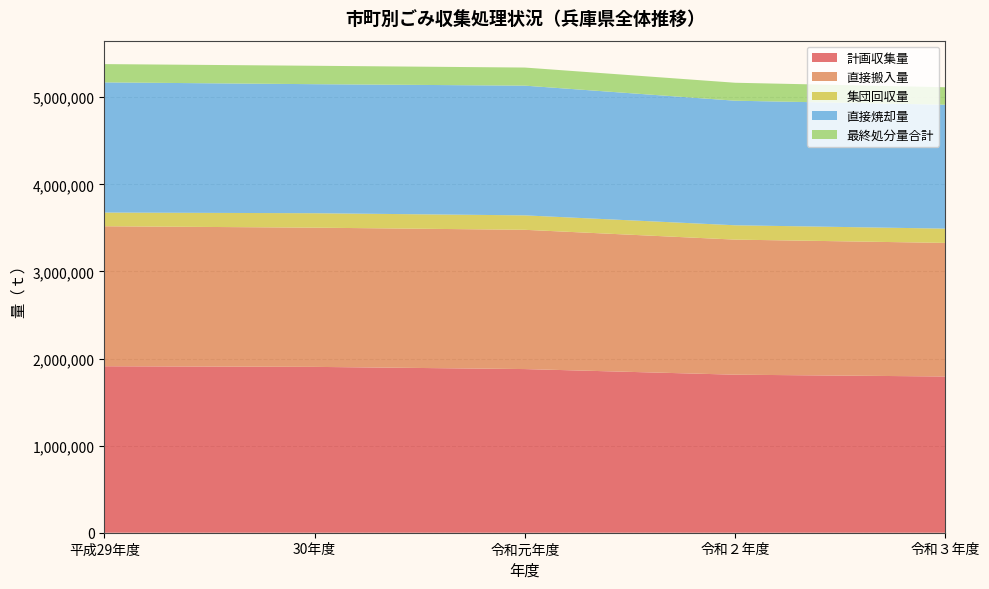

Reading left to right, what are all the values shown in this chart?

計画収集量: 1911648	1904388	1879230	1814640	1793989
直接搬入量: 1607466	1598621	1599158	1551123	1533871
集団回収量: 157299	165883	165791	164563	164064
直接焼却量: 1494835	1481593	1489642	1430488	1422841
最終処分量合計: 209893	211382	207728	206209	200679